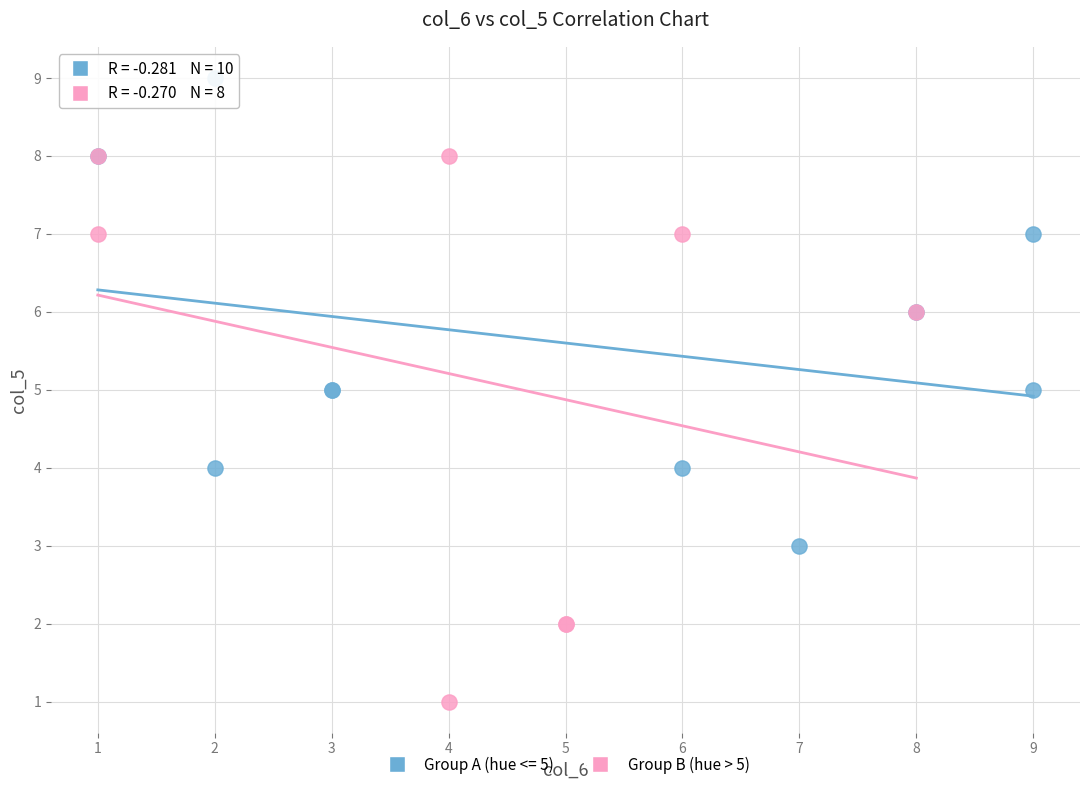

Which series has the largest Y range (max minus min)?

Group B (hue > 5)